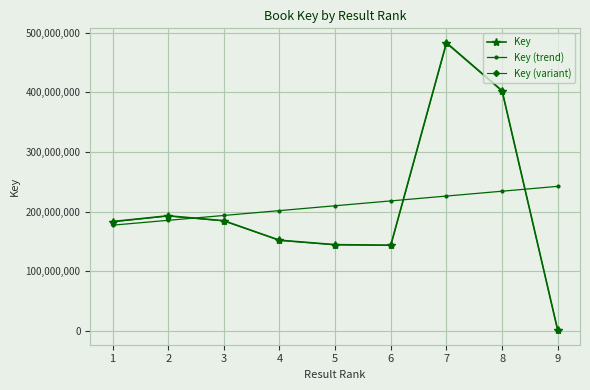

True or false: Key (variant) has more than 1 interior local peaks.

True